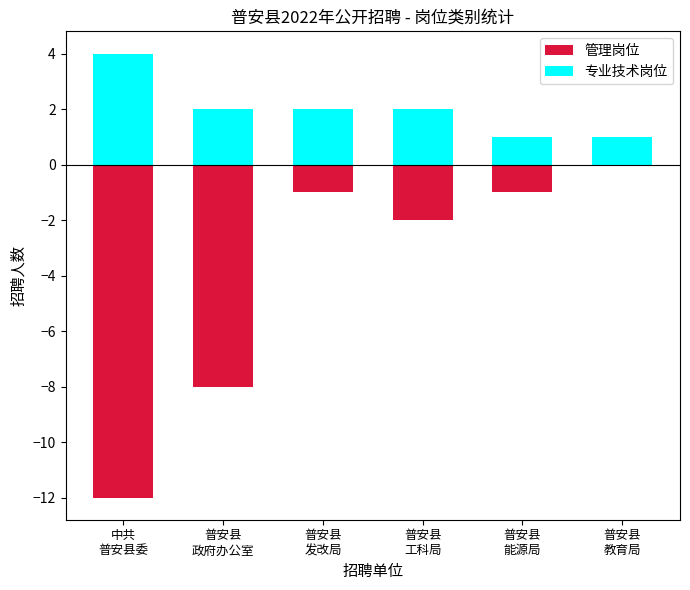

Reading left to right, extract all data points from this chart.

管理岗位: 中共
普安县委=-12	普安县
政府办公室=-8	普安县
发改局=-1	普安县
工科局=-2	普安县
能源局=-1	普安县
教育局=0
专业技术岗位: 中共
普安县委=4	普安县
政府办公室=2	普安县
发改局=2	普安县
工科局=2	普安县
能源局=1	普安县
教育局=1